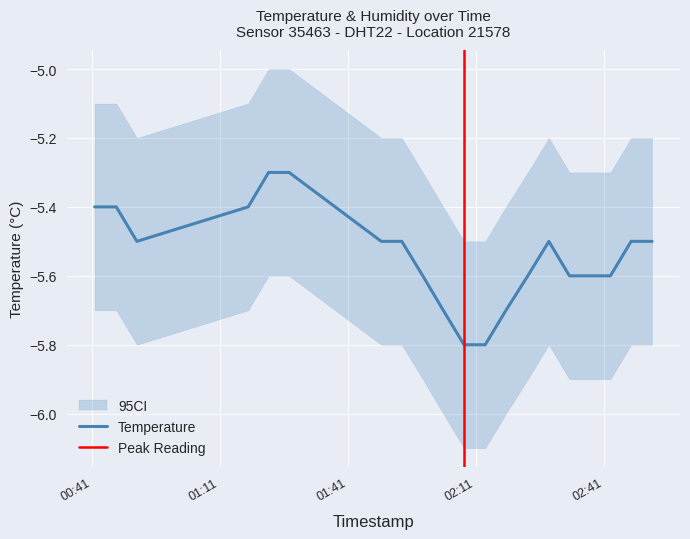

What is the difference between the values at 2022-12-18T02:23:12 and 2022-12-18T02:52:20?

0.1